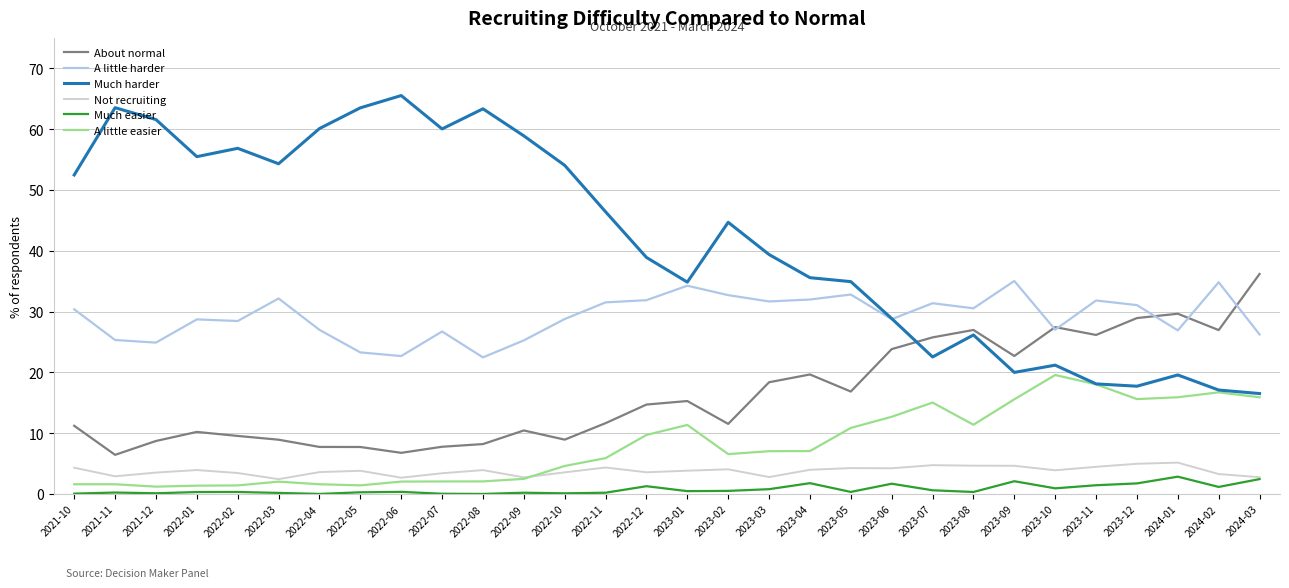

Which label corresponds to the largest value in the chart?

2022-06